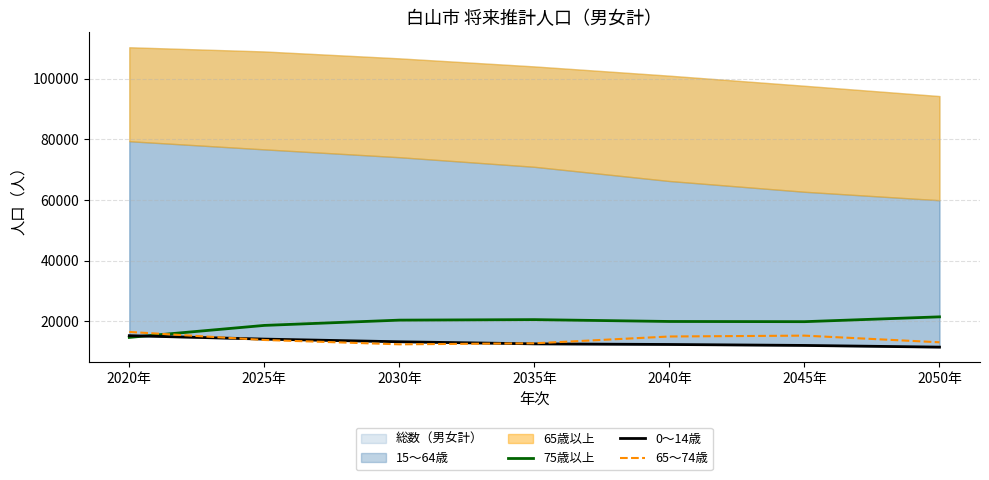

How many categories are shown in the chart?

7